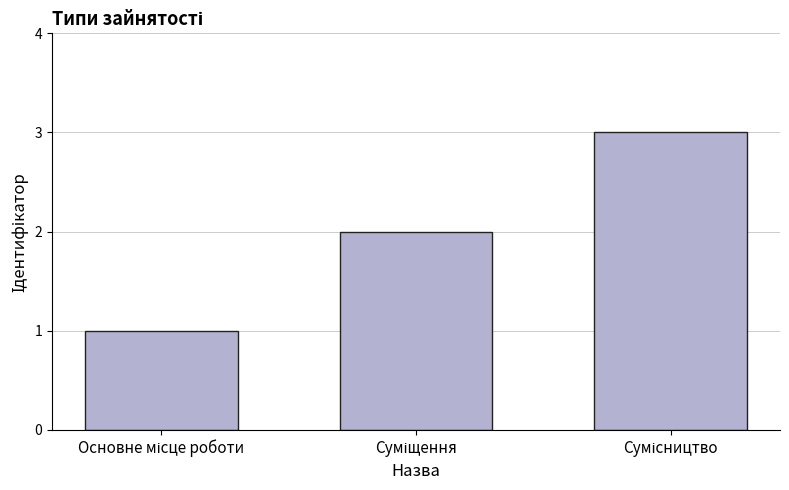

Are the bars grouped side by side (vs. stacked)?

No